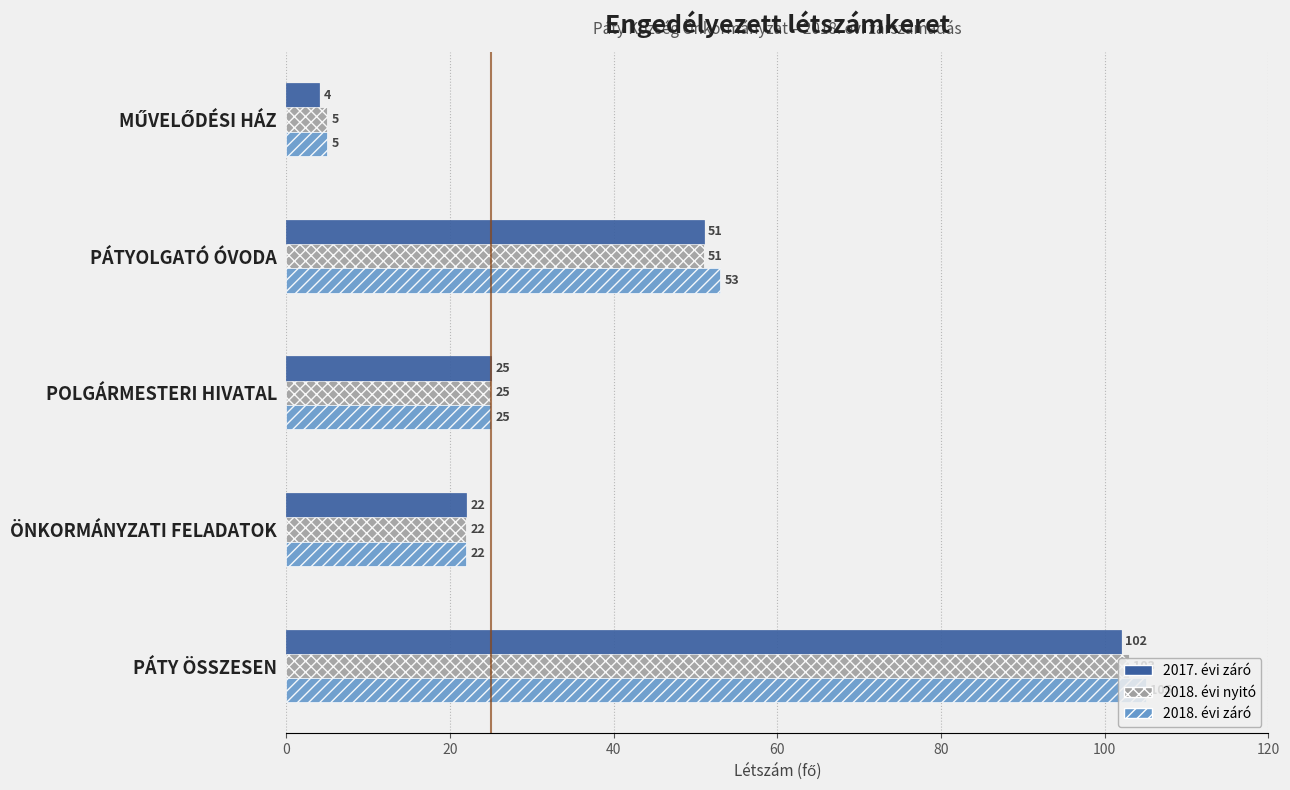

Which series has the largest total across all categories?

2018. évi záró